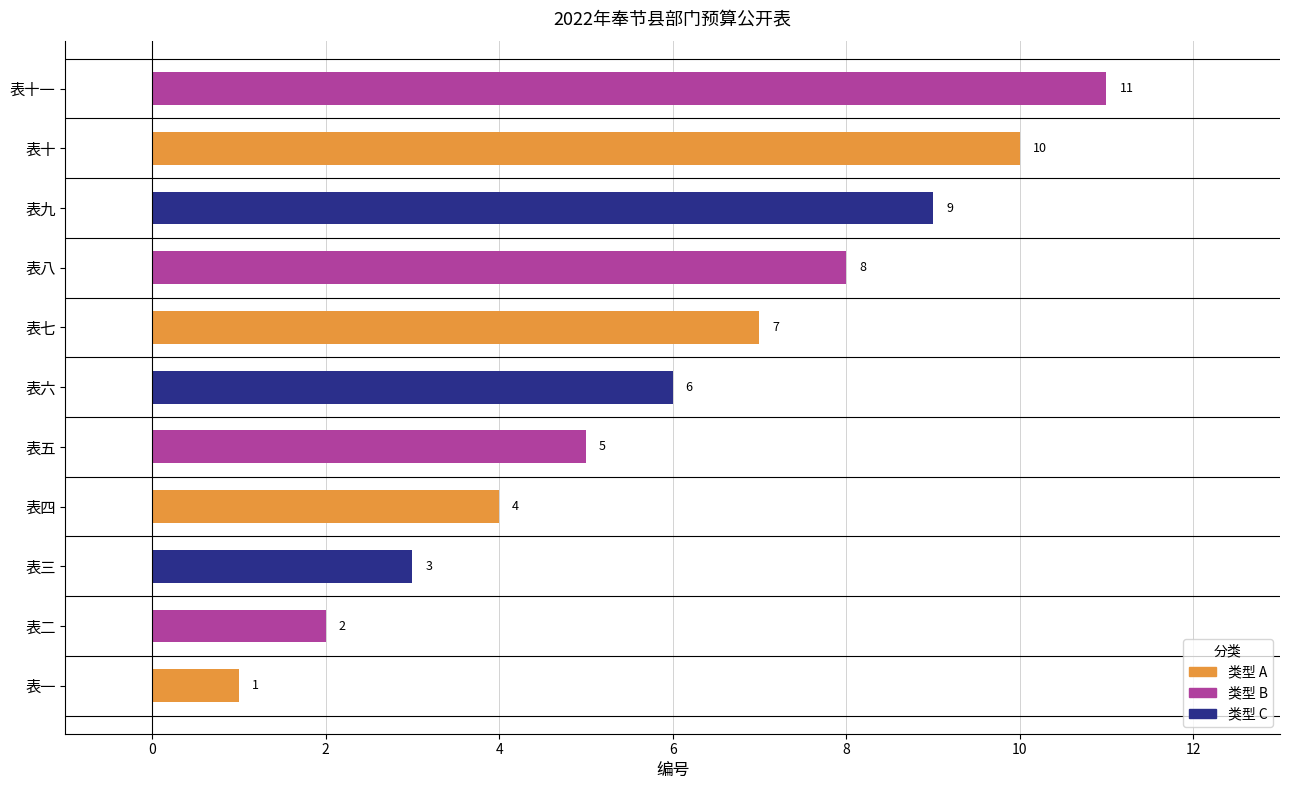

Reading left to right, transcribe all the data shown in this chart.

类型 A: 1	0	0	4	0	0	7	0	0	10	0
类型 B: 0	2	0	0	5	0	0	8	0	0	11
类型 C: 0	0	3	0	0	6	0	0	9	0	0